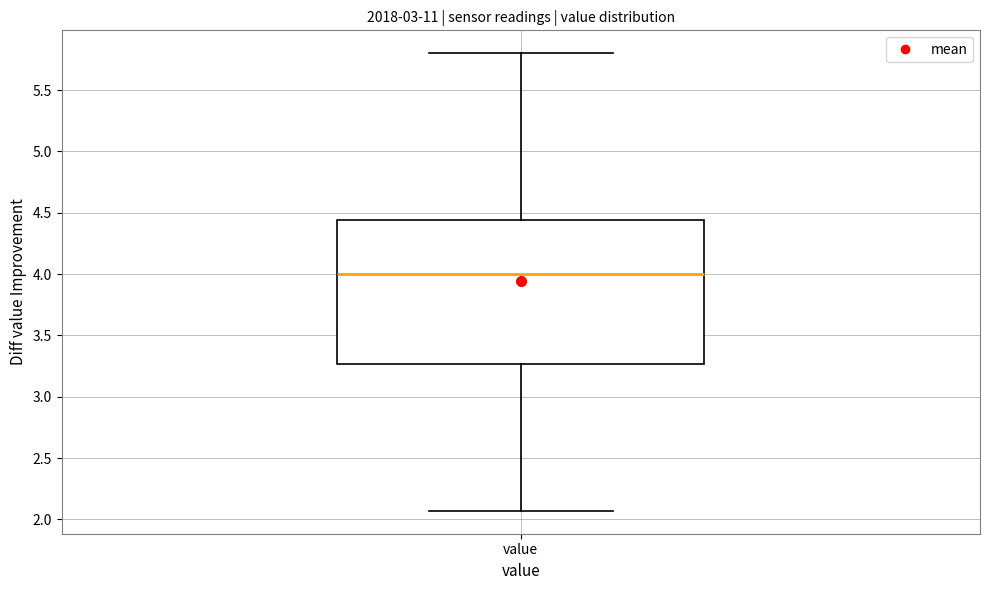

Where does the upper whisker of the box for value end on the y-axis? The values are not printed on the chart, so give them approximately, as read against the axis.

5.80